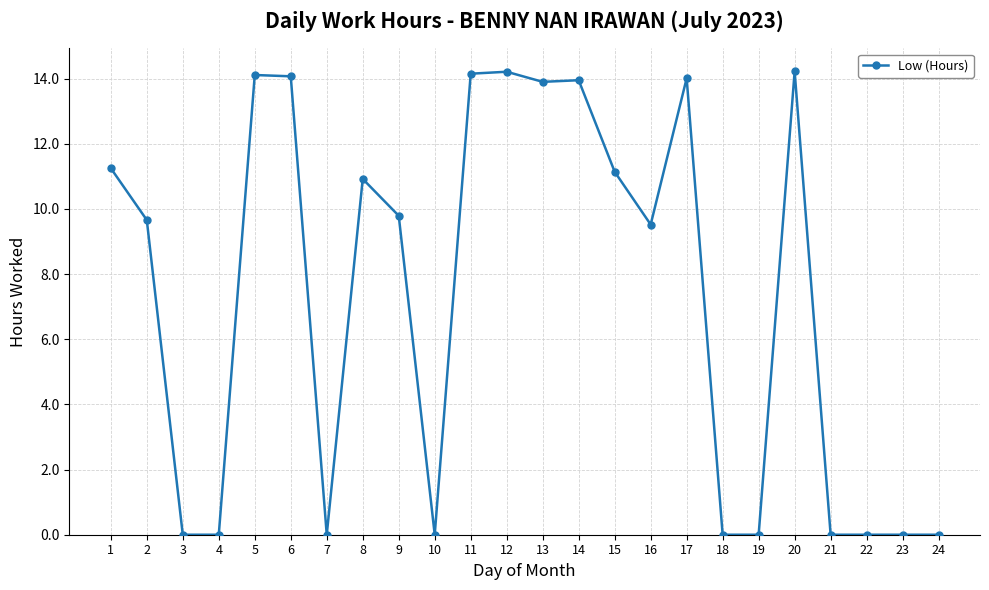

What is the average value?

7.3